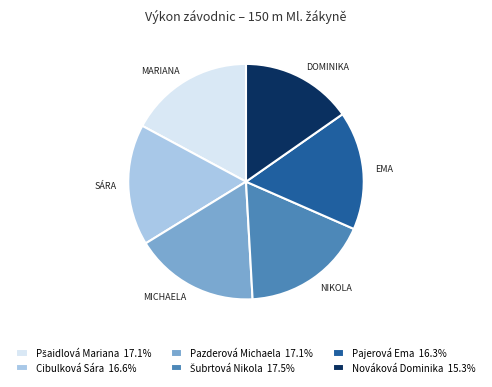

Do Nováková Dominika 15.3% and Cibulková Sára 16.6% together represent more than half of the pie?

No